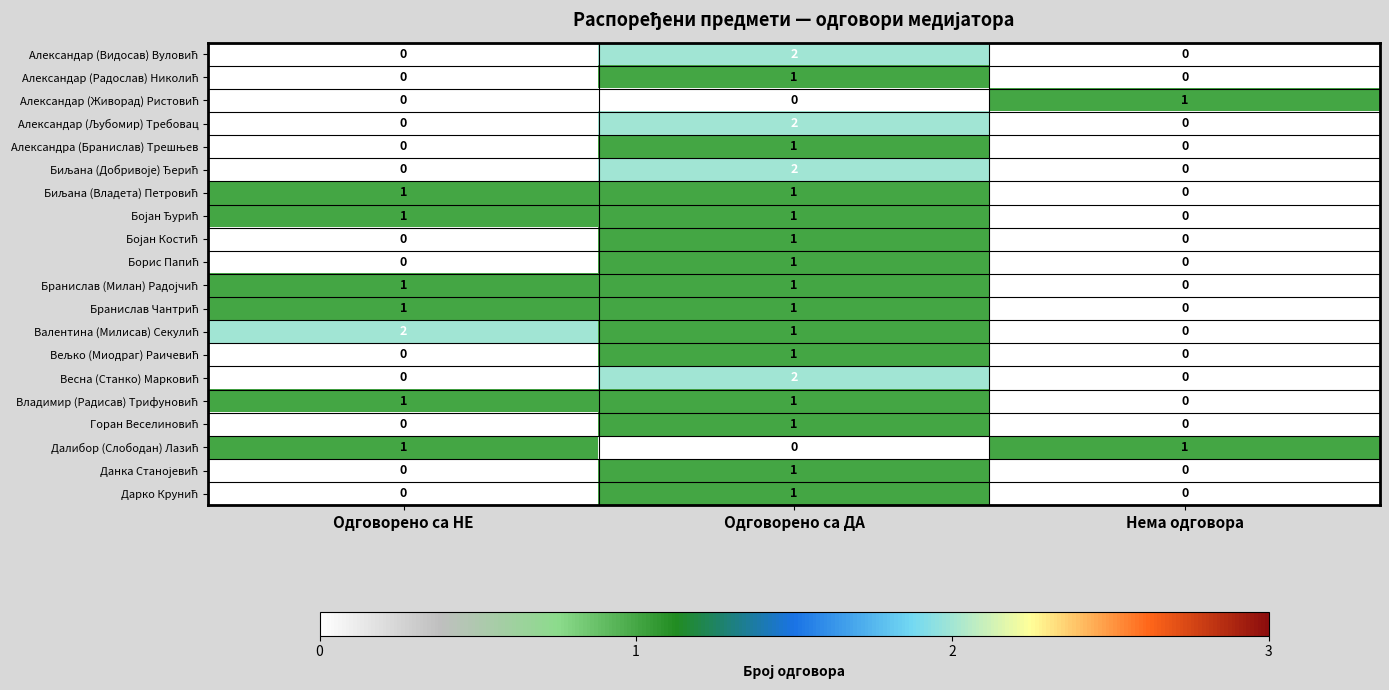

What is the total value across all series at Одговорено са НЕ?

8